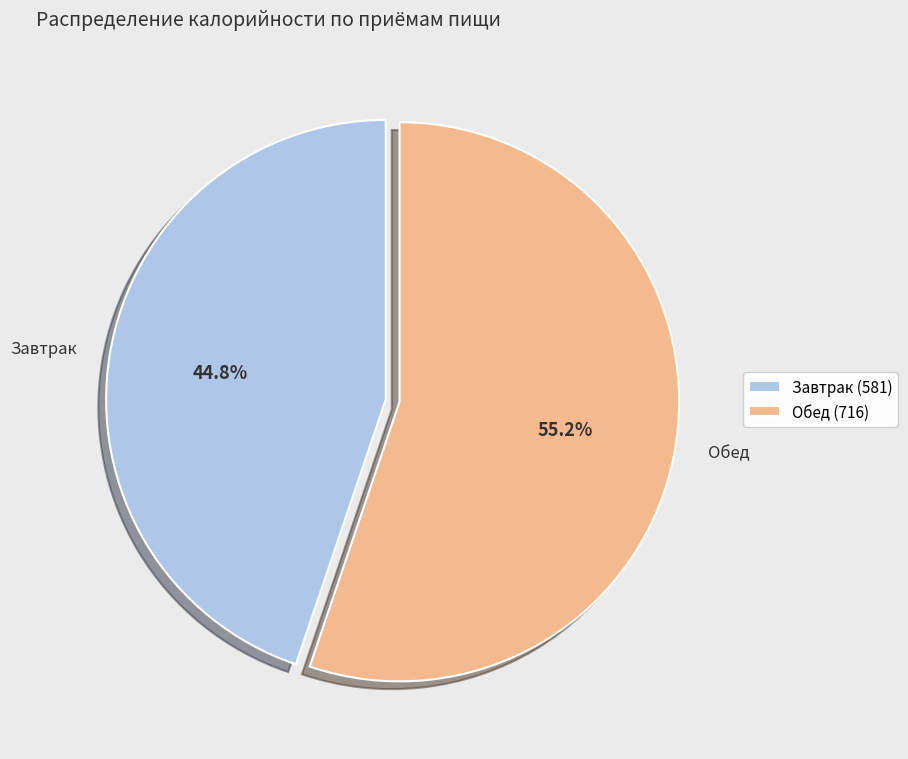

Between Завтрак (581) and Обед (716), which is larger?

Обед (716)